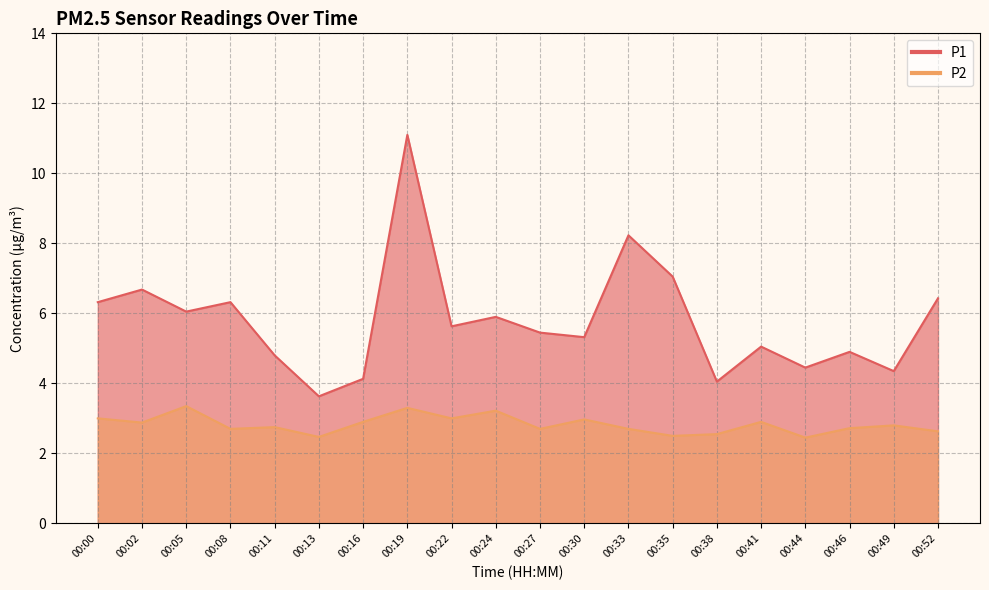

The value of P2 at 00:41 is 2.9. True or false?

True